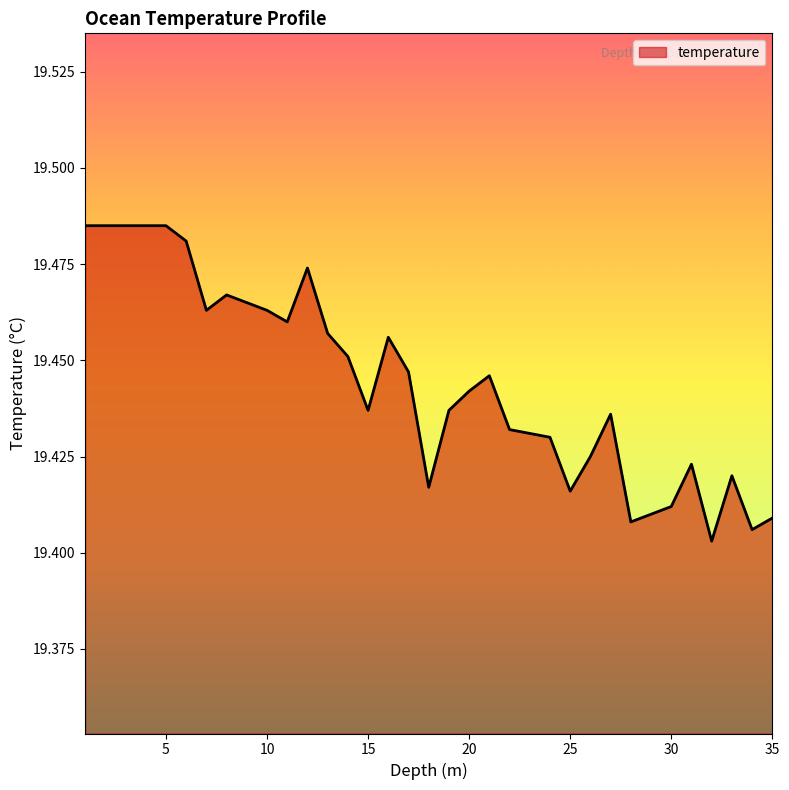

Does the chart display data point markers on the line(s)?

No